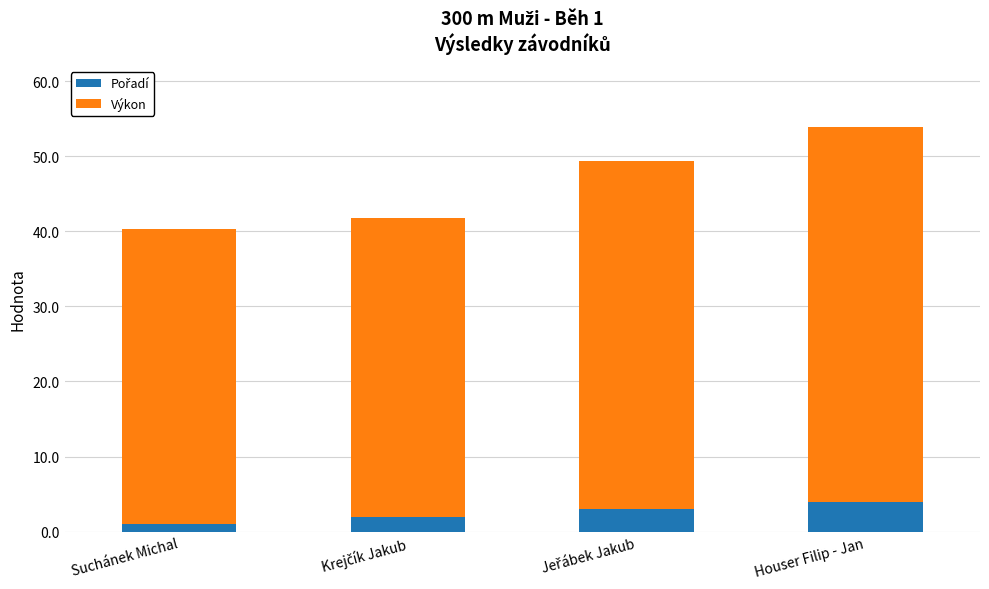

At which category is the sum across all series the highest?

Houser Filip - Jan